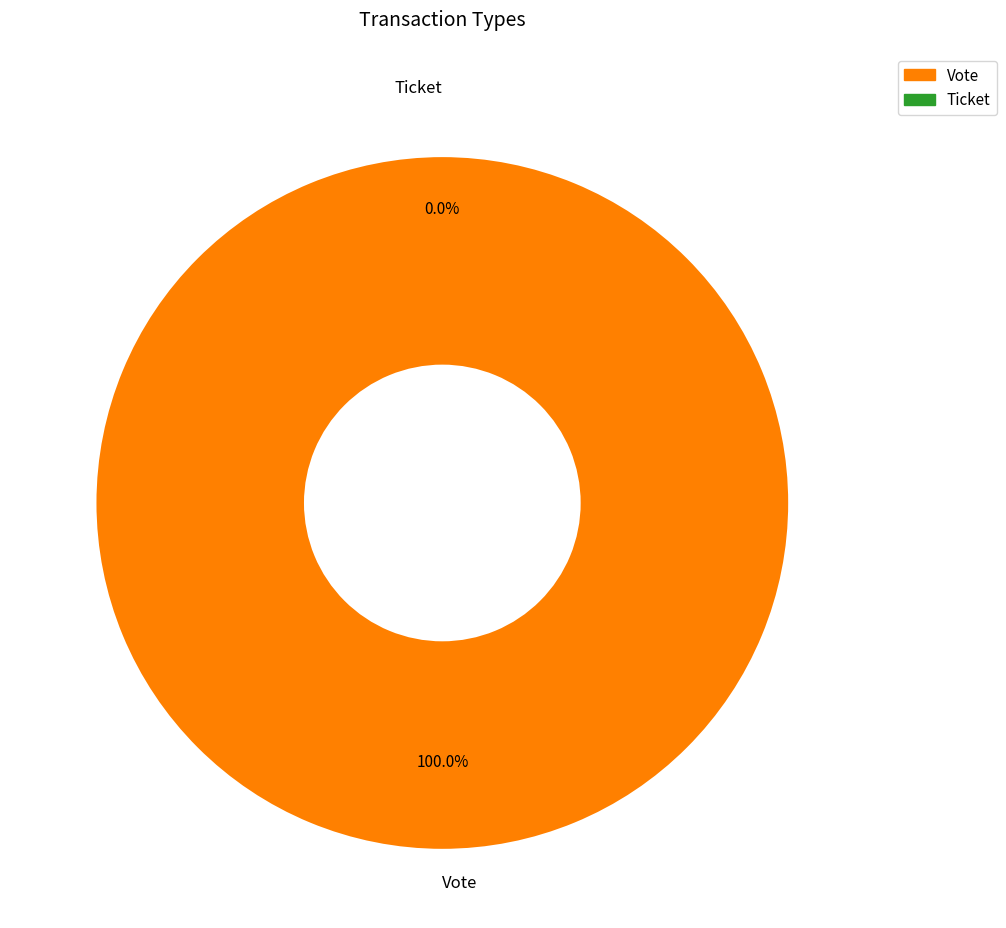

The Vote slice represents 92% of the pie. True or false?

False